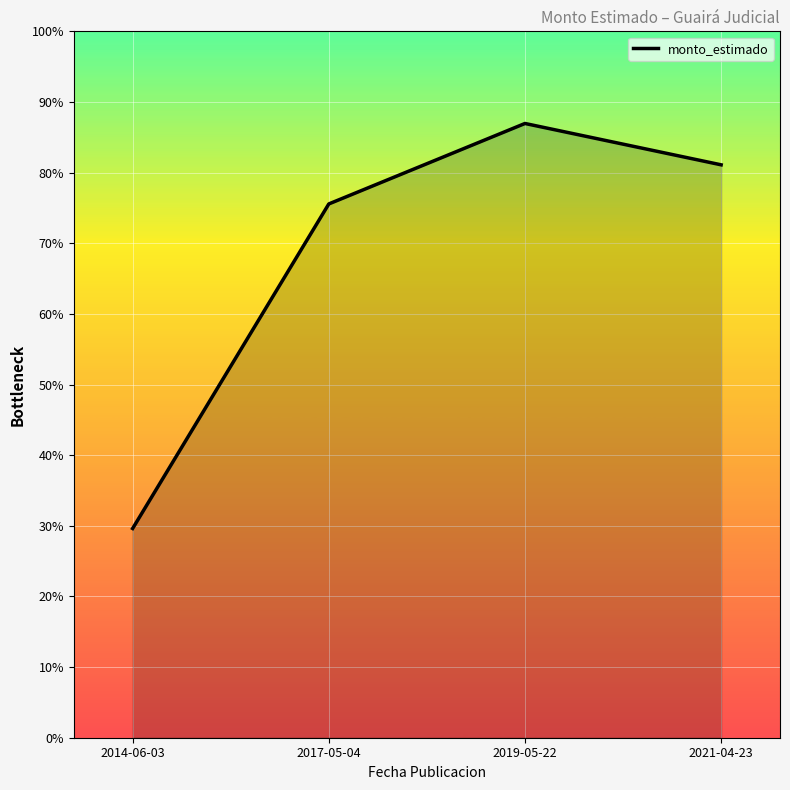

Reading left to right, list all the values displayed in this chart.

93600000	238800000	274800000	256300000